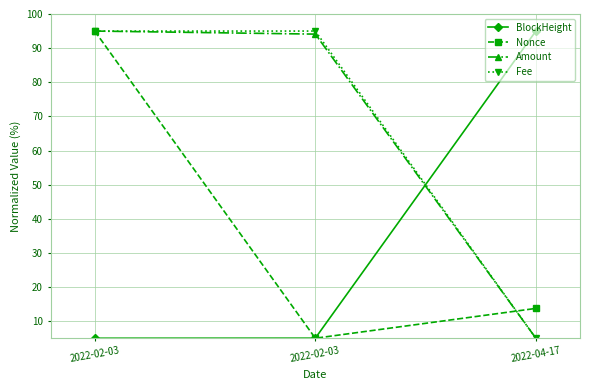

Count the number of data series in this chart.

4